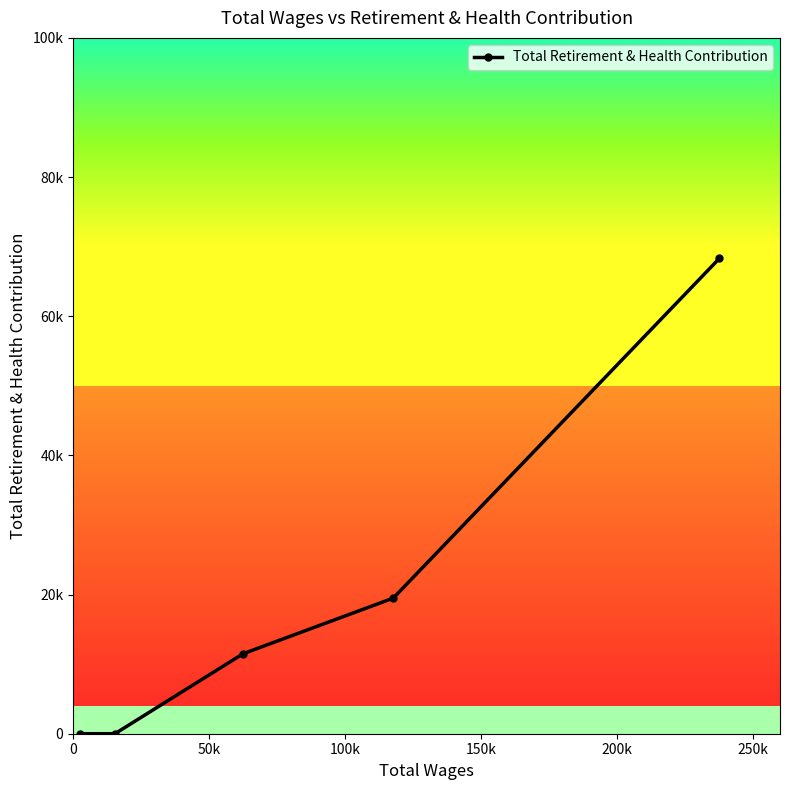

Count the values in the range 0 to 19484.

4